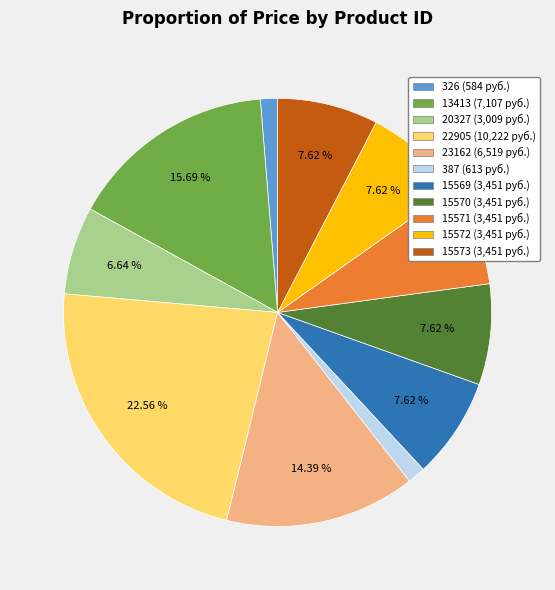

Does any single category account for the majority?

No